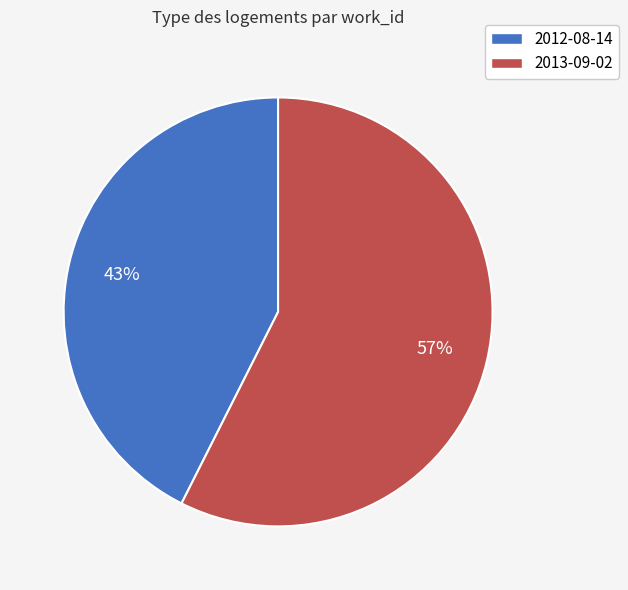

What is the largest slice in the pie chart?

2013-09-02